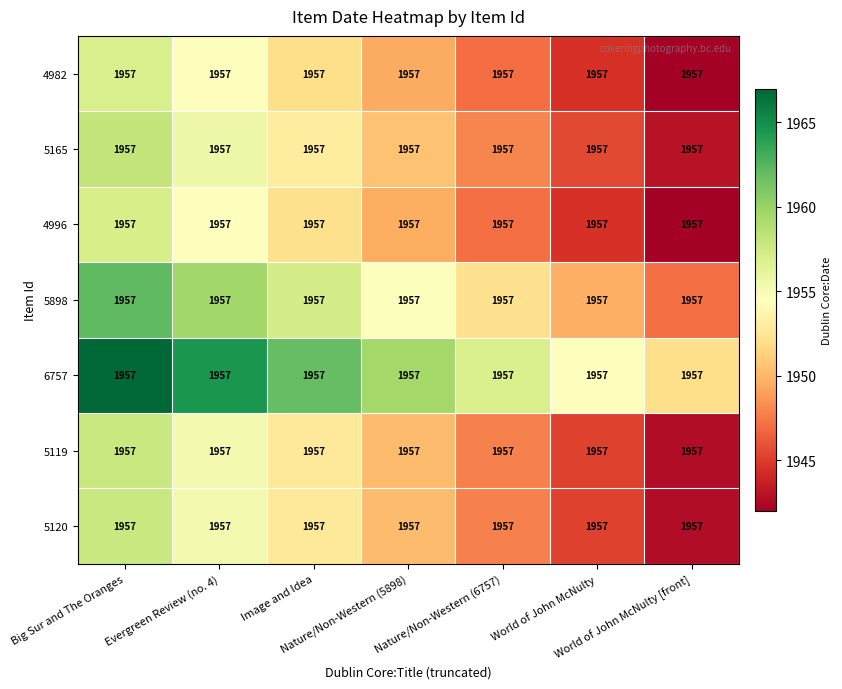

At which category is the sum across all series the highest?

Big Sur and The Oranges